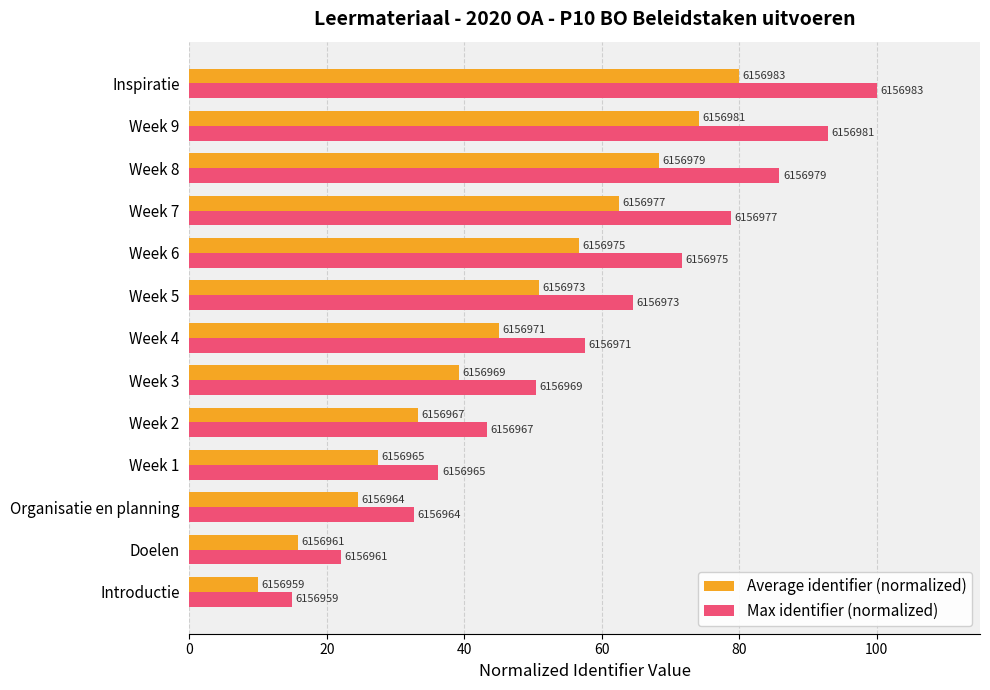

What position from the right is Week 6?

5